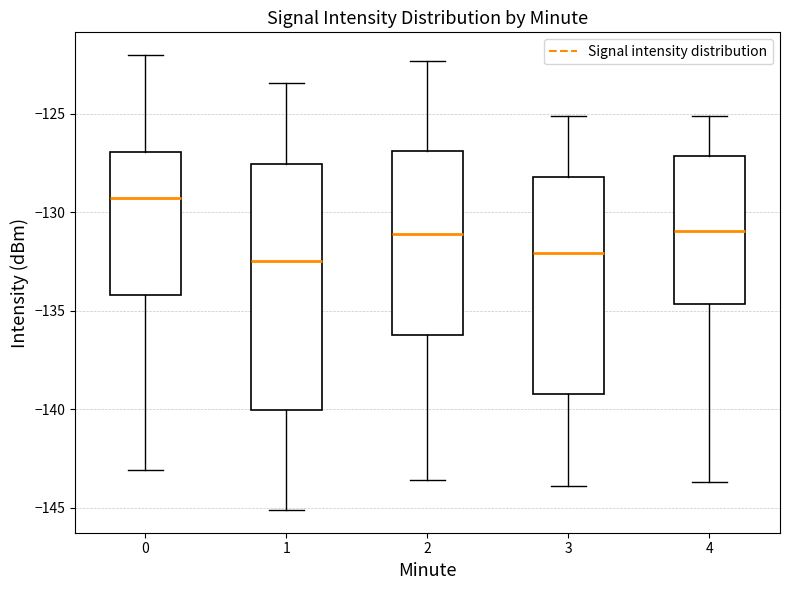

Where is the upper edge of the box at x = 1 on the y-axis? The values are not printed on the chart, so give them approximately, as read against the axis.

-127.5